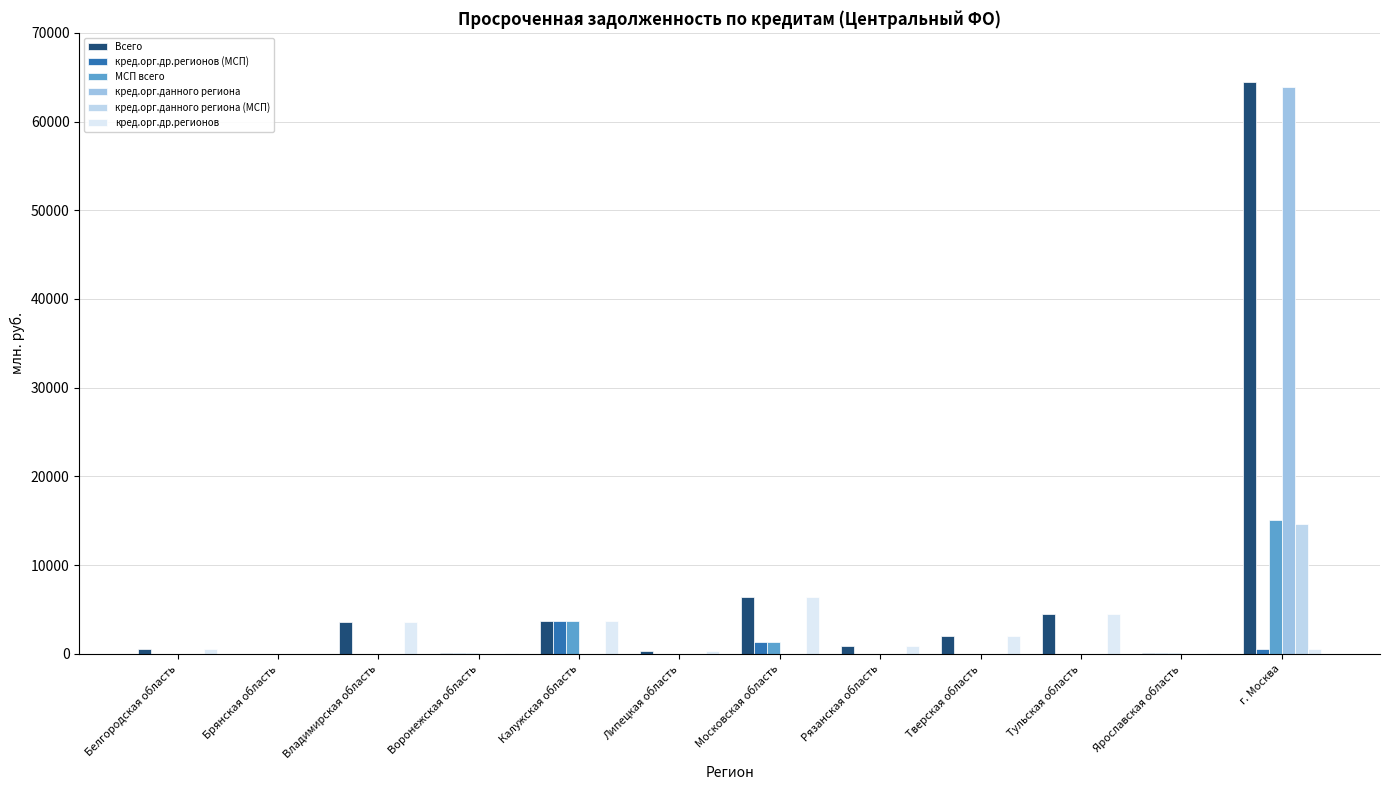

How many series are shown in this chart?

6